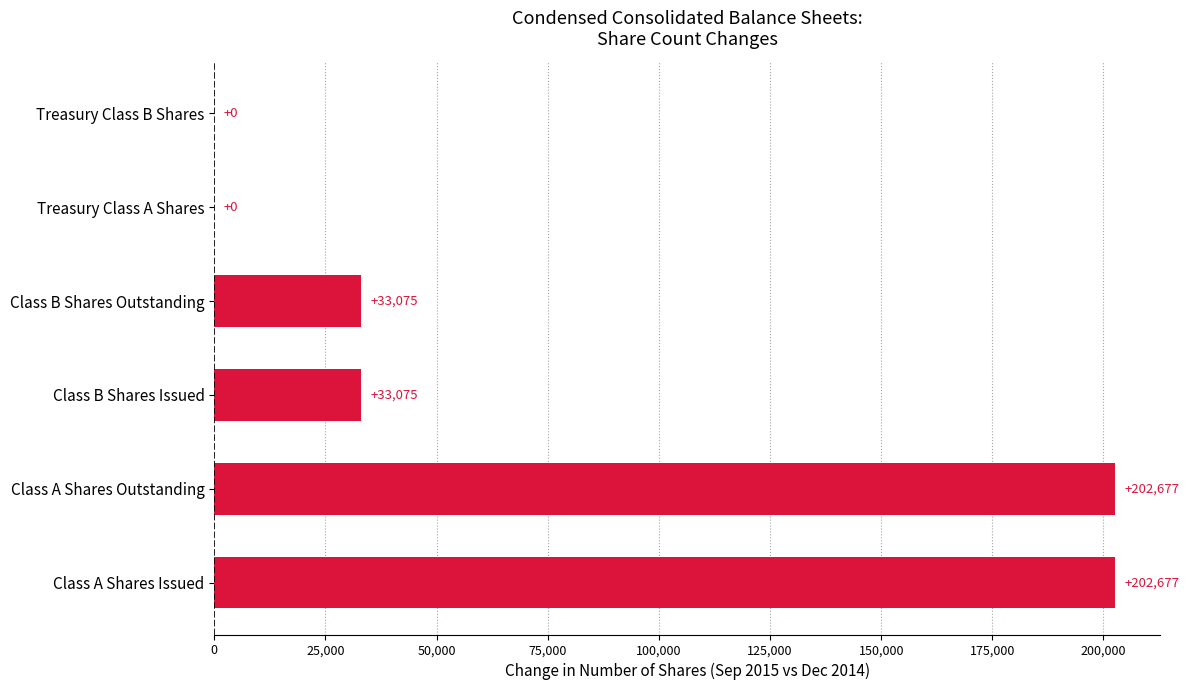

What is the change in value from Class A Shares Issued to Class B Shares Outstanding?

-169602